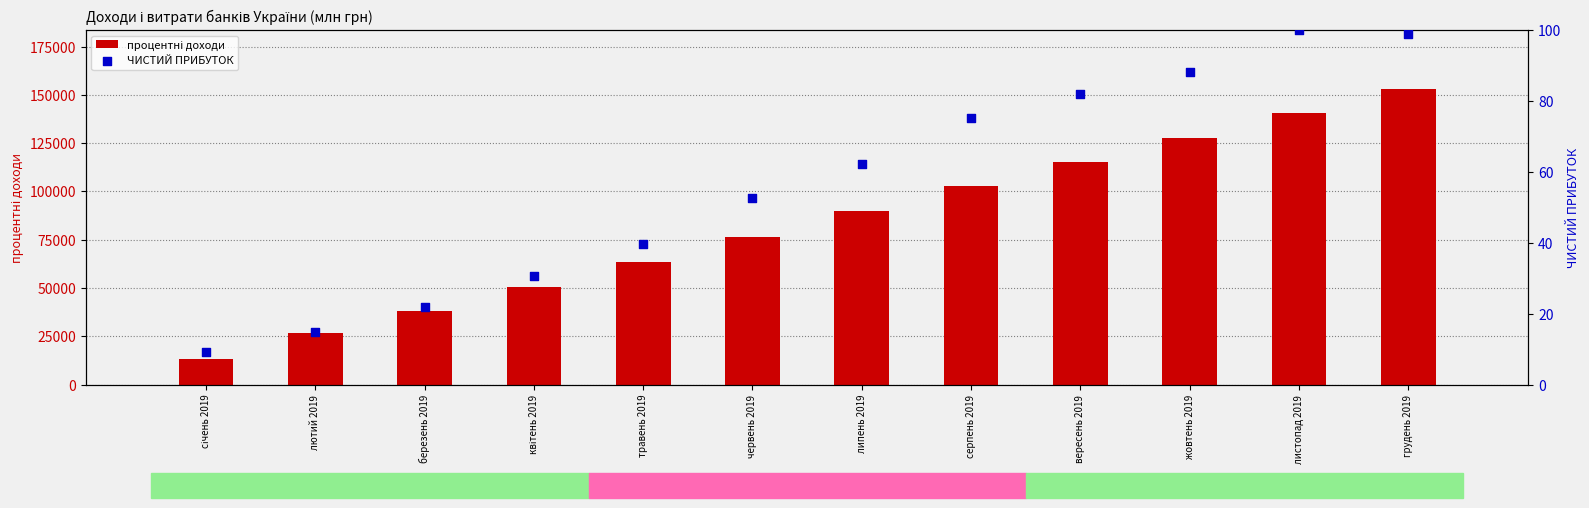

What is the total value across all series at грудень 2019?

153052.9